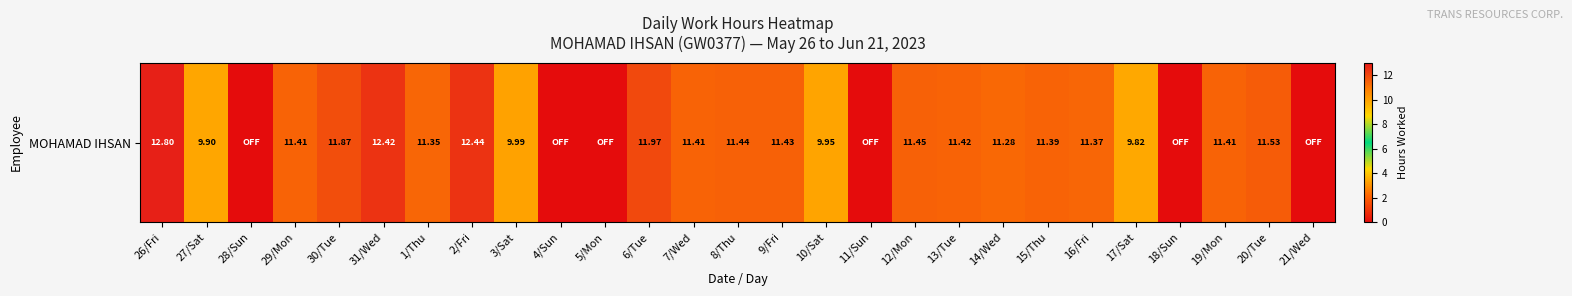

Reading left to right, list all the values displayed in this chart.

12.8	9.9	0.0	11.4	11.9	12.4	11.3	12.4	10.0	0.0	0.0	12.0	11.4	11.4	11.4	9.9	0.0	11.4	11.4	11.3	11.4	11.4	9.8	0.0	11.4	11.5	0.0